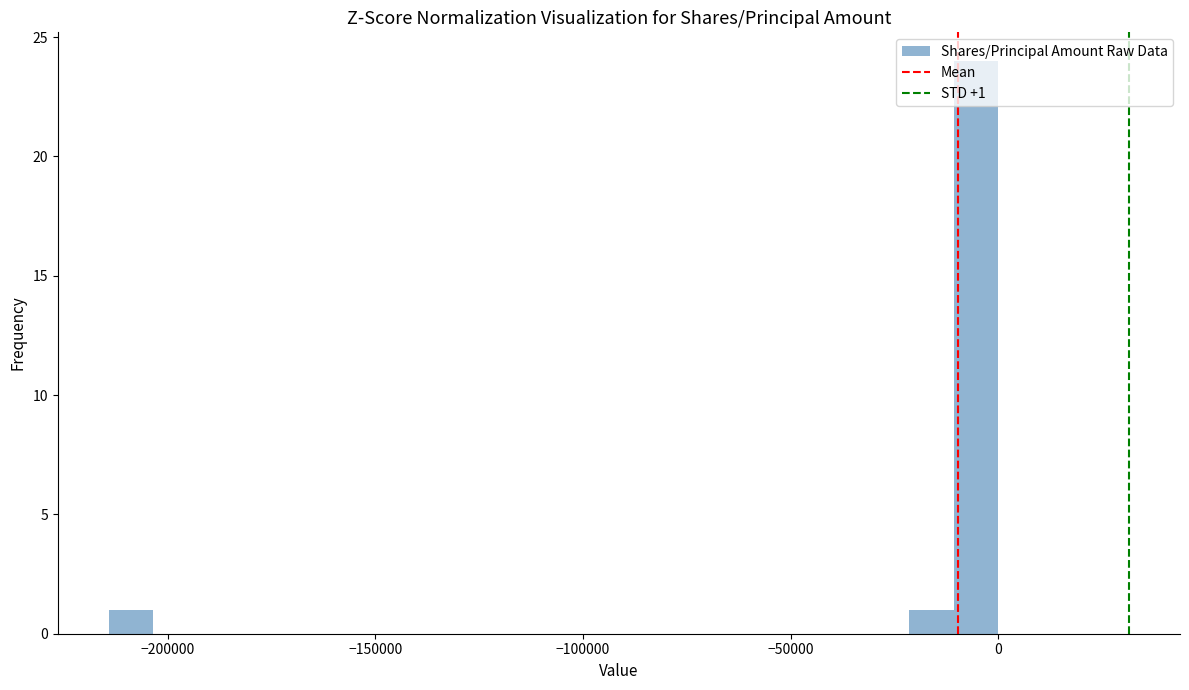

Read against the x-axis, roughly where is the centre of the tallest bar?

-5000